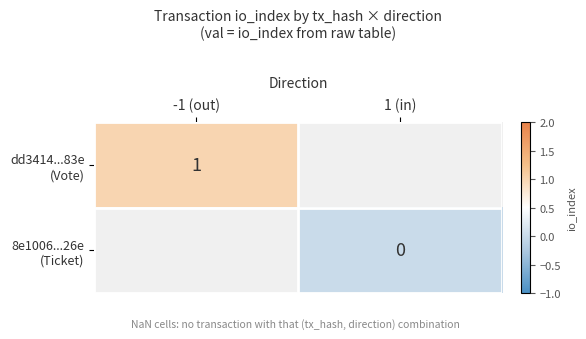

At which category does the chart reach its minimum across all series?

1 (in)